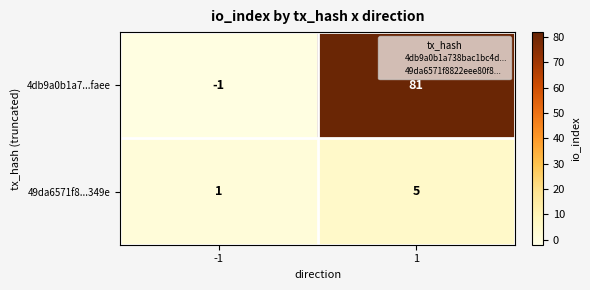

Which category has the highest value across all series?

1